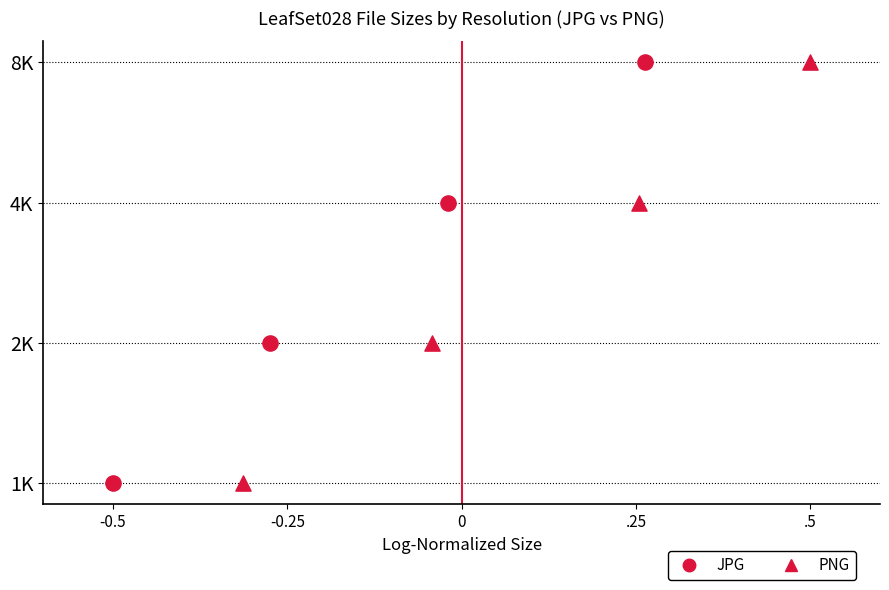

Which series contains the highest Y value?

JPG